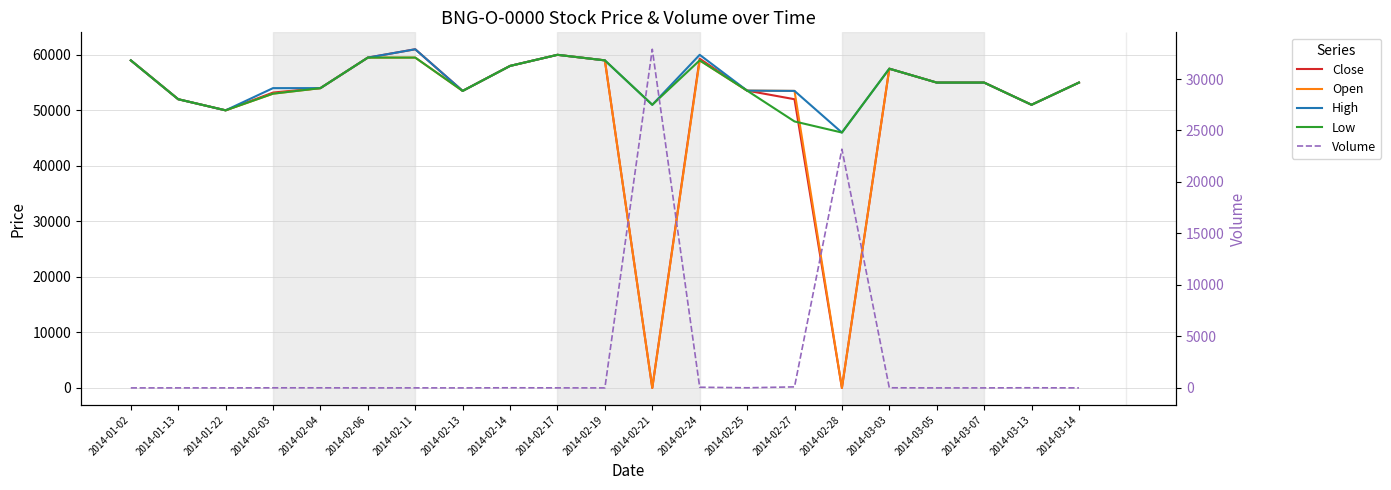

True or false: Volume has a value of 1 at 2014-01-02.

False